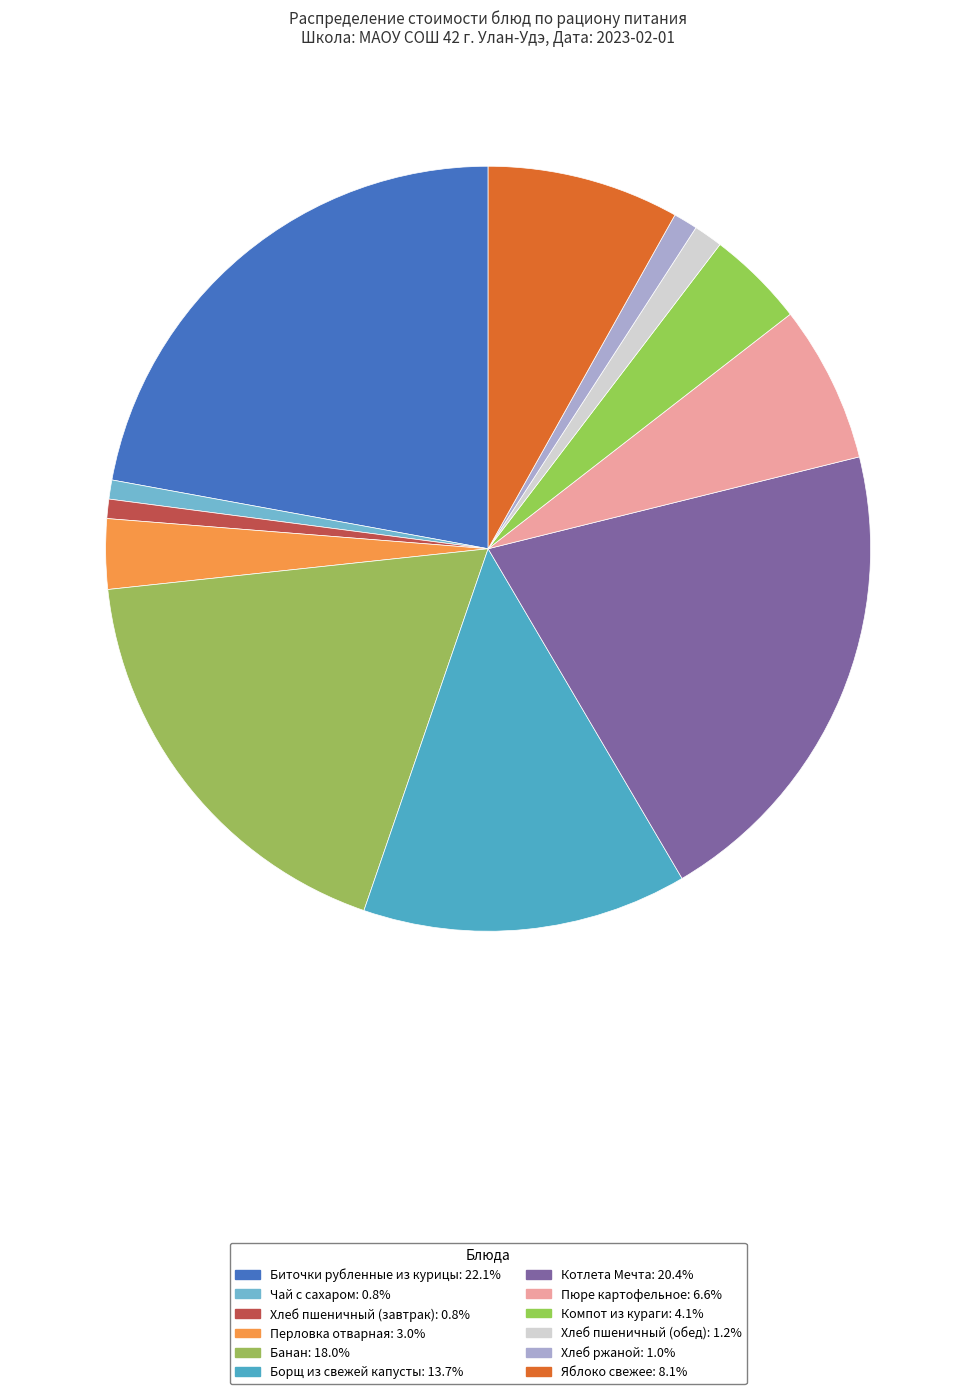

Count the number of slices in the pie.

12